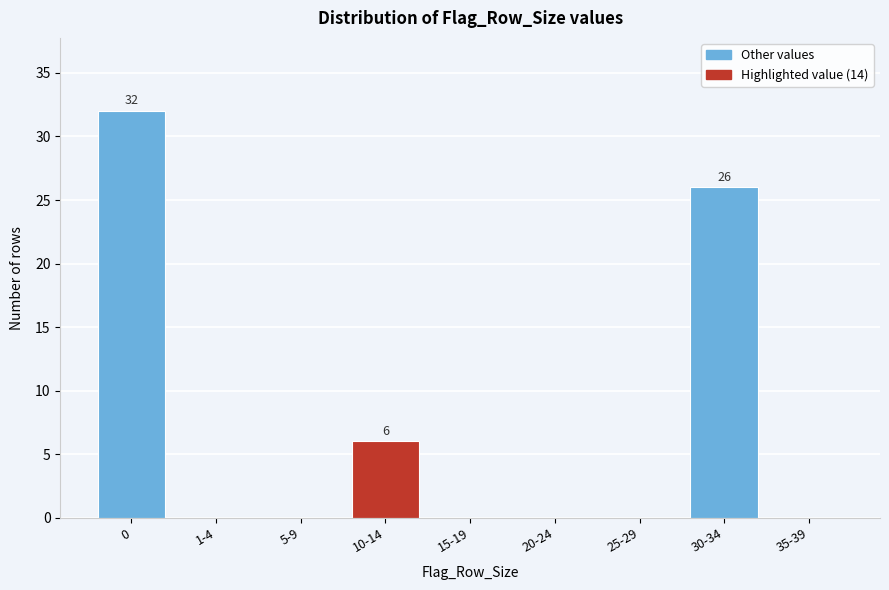

Reading right to left, list all the values displayed in this chart.

35-39=0	30-34=26	25-29=0	20-24=0	15-19=0	10-14=6	5-9=0	1-4=0	0=32